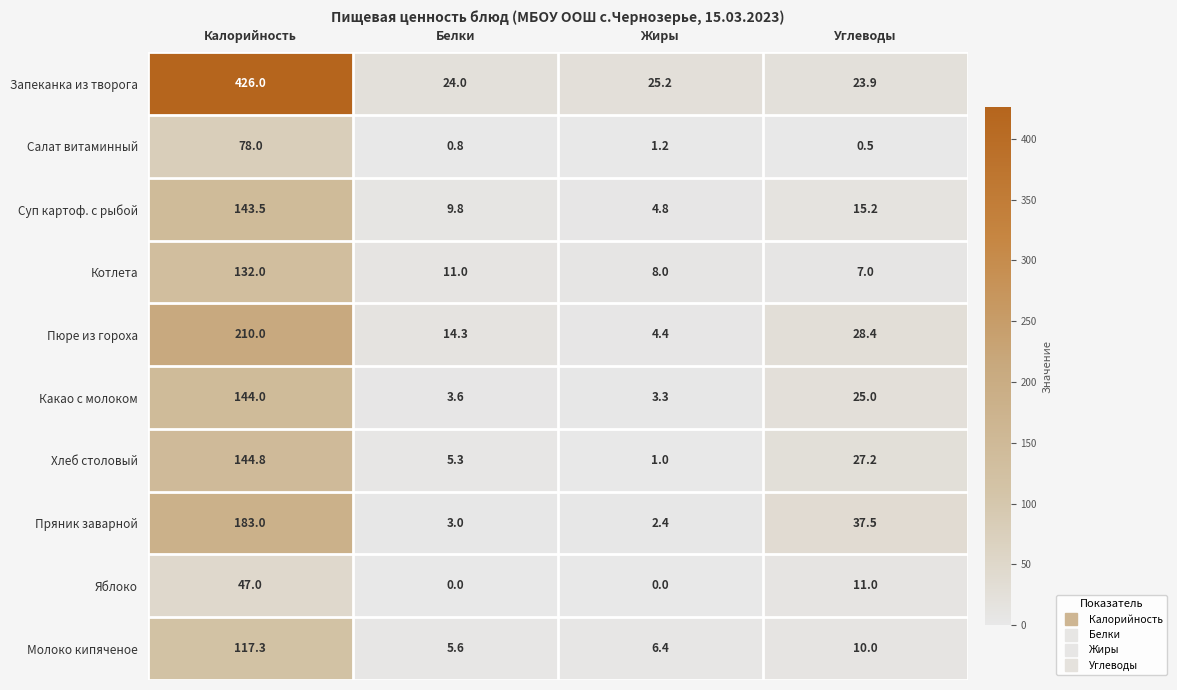

At which label is Котлета closest to 69?

Белки